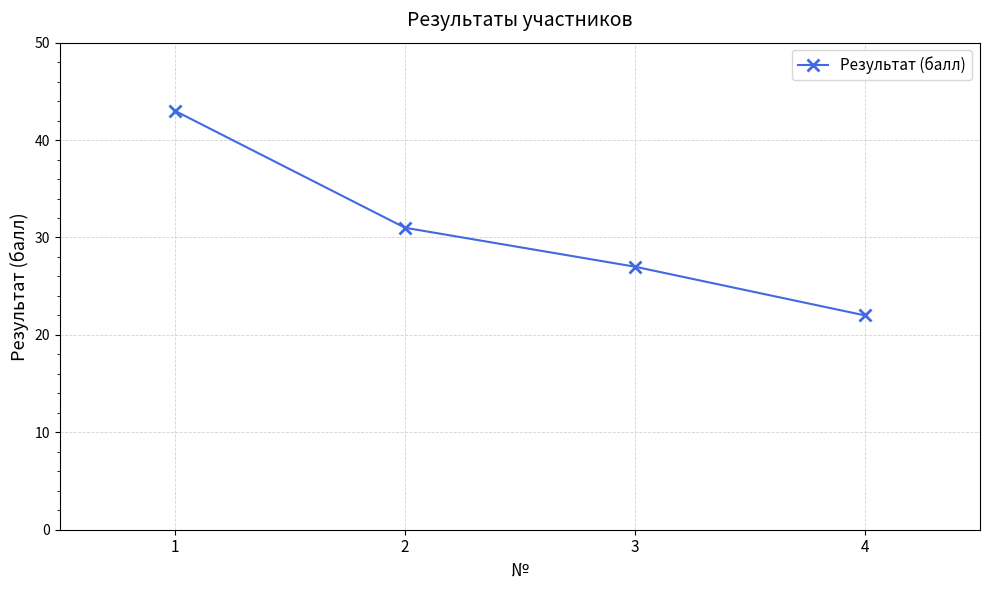

Between 3 and 1, which is larger?

1